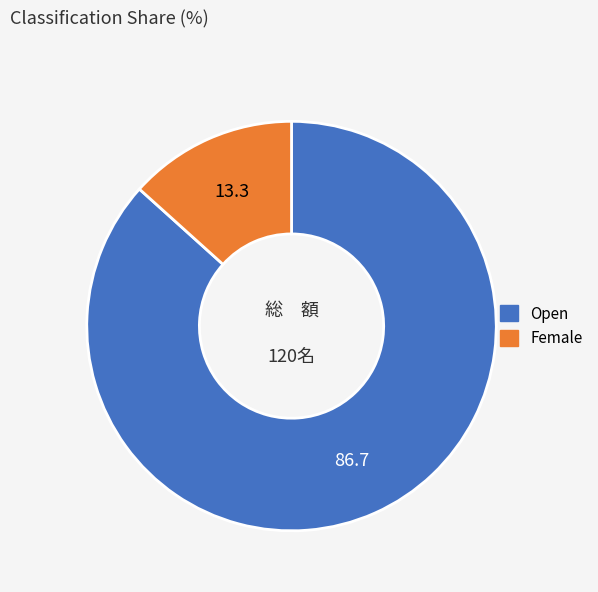

Is it true that Open is 77% of the pie?

False